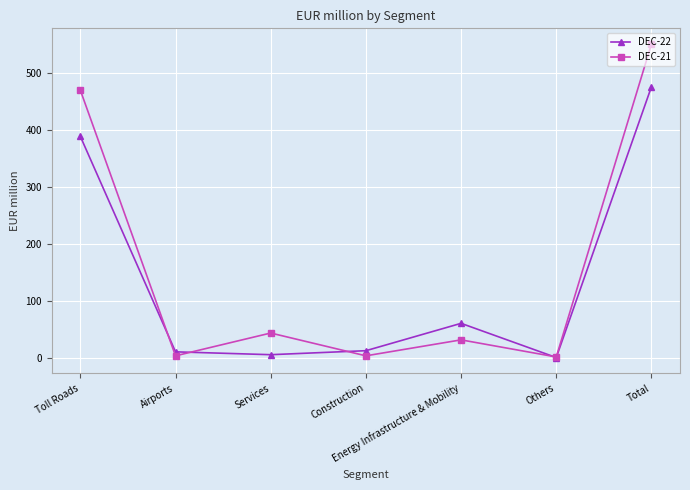

List the series in order of their overall mean, highest first.

DEC-21, DEC-22